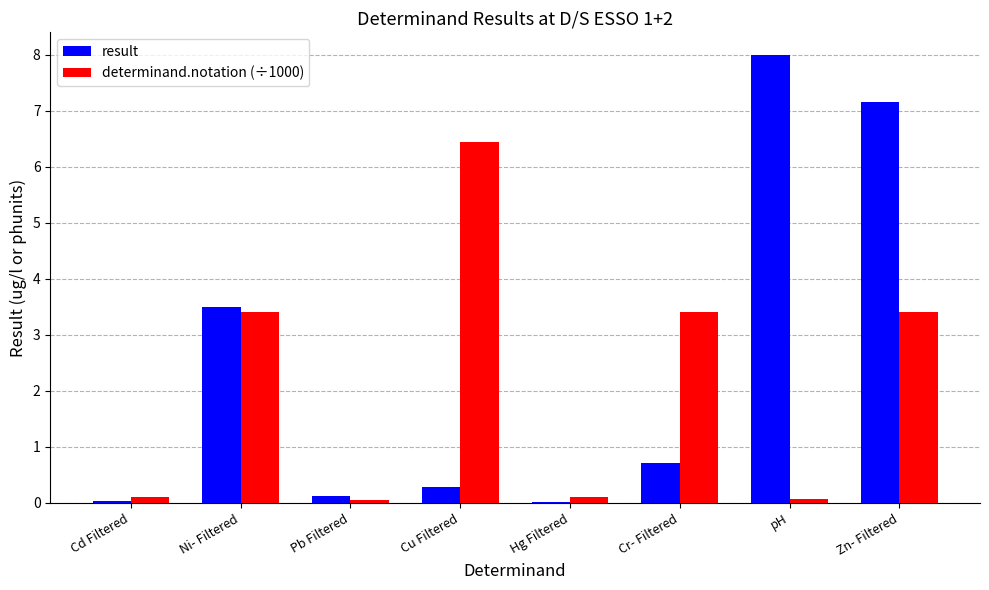

What is the total value across all series at Ni- Filtered?

6.9